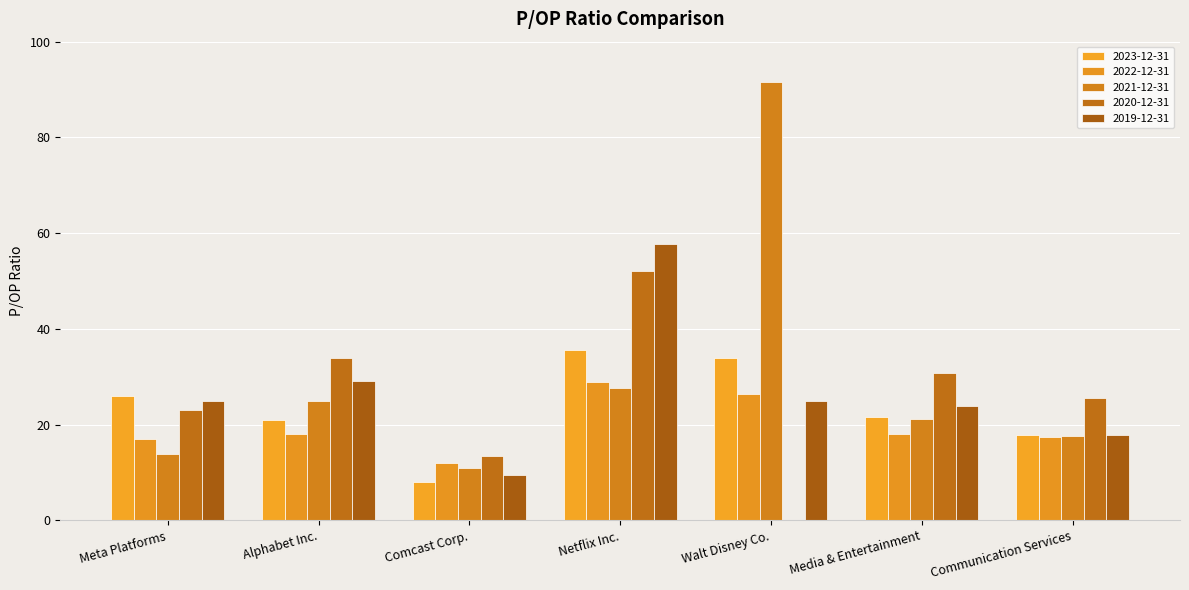

How many distinct data groups are displayed?

5